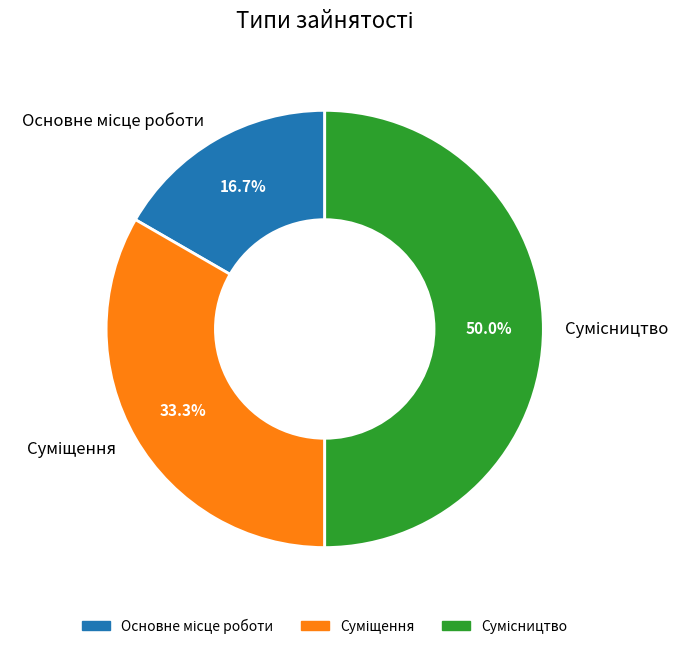

What percentage is the Основне місце роботи slice, to the nearest percent?

17%